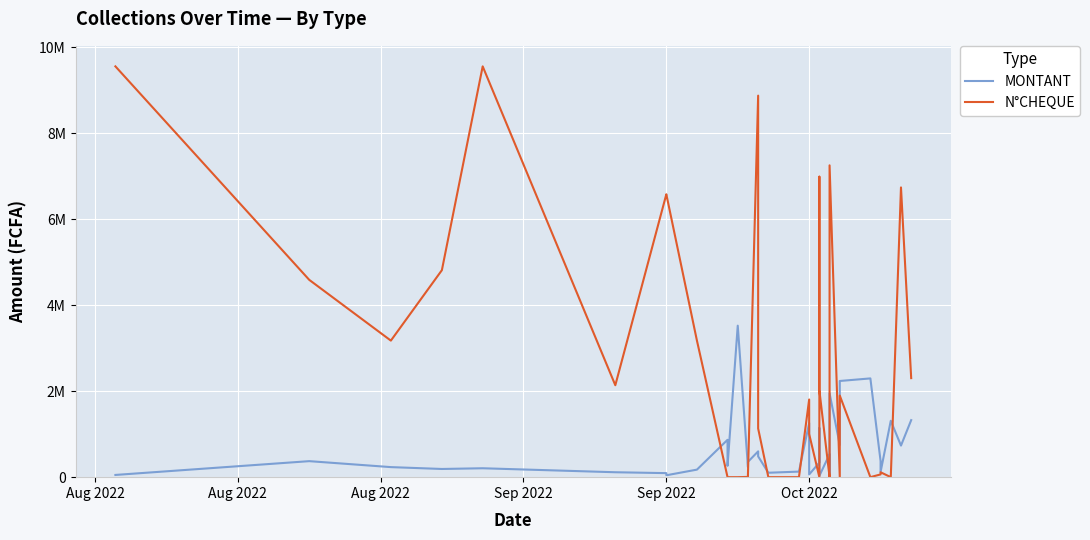

At which label does N°CHEQUE first exceed 1131619?

Aug 2022